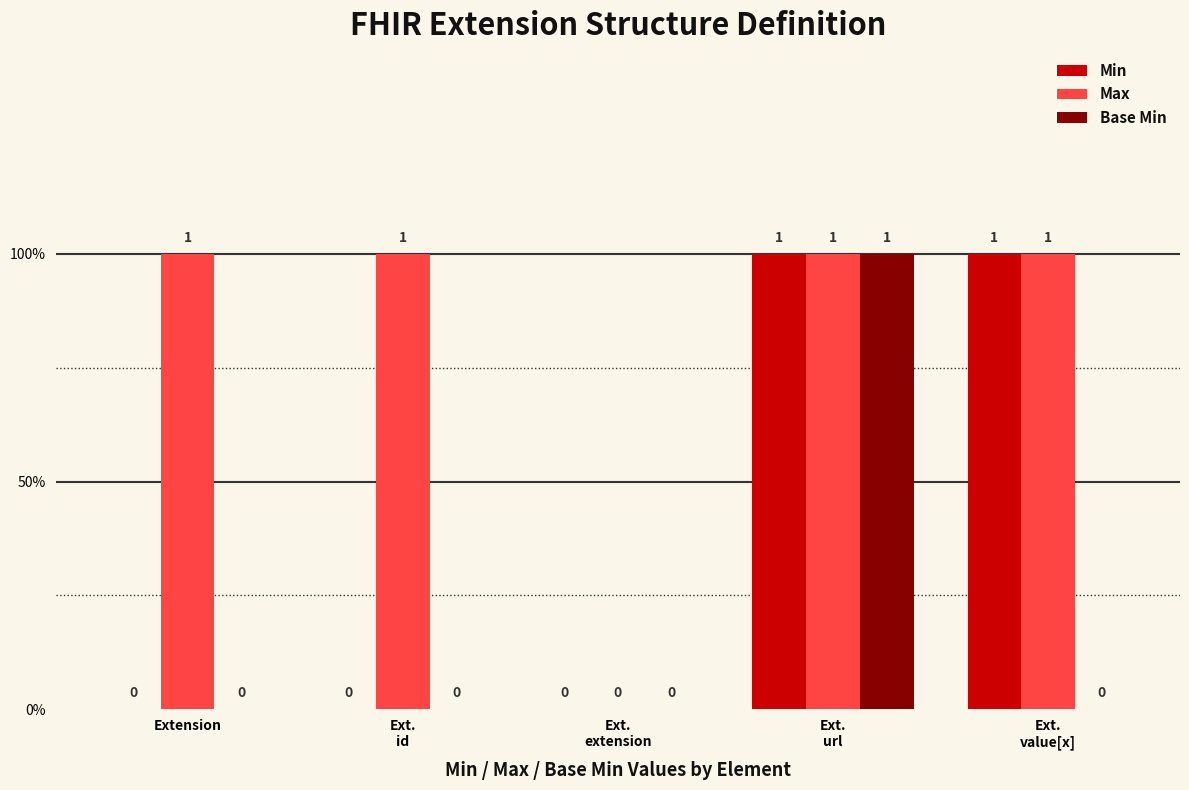

Are the bars horizontal?

No